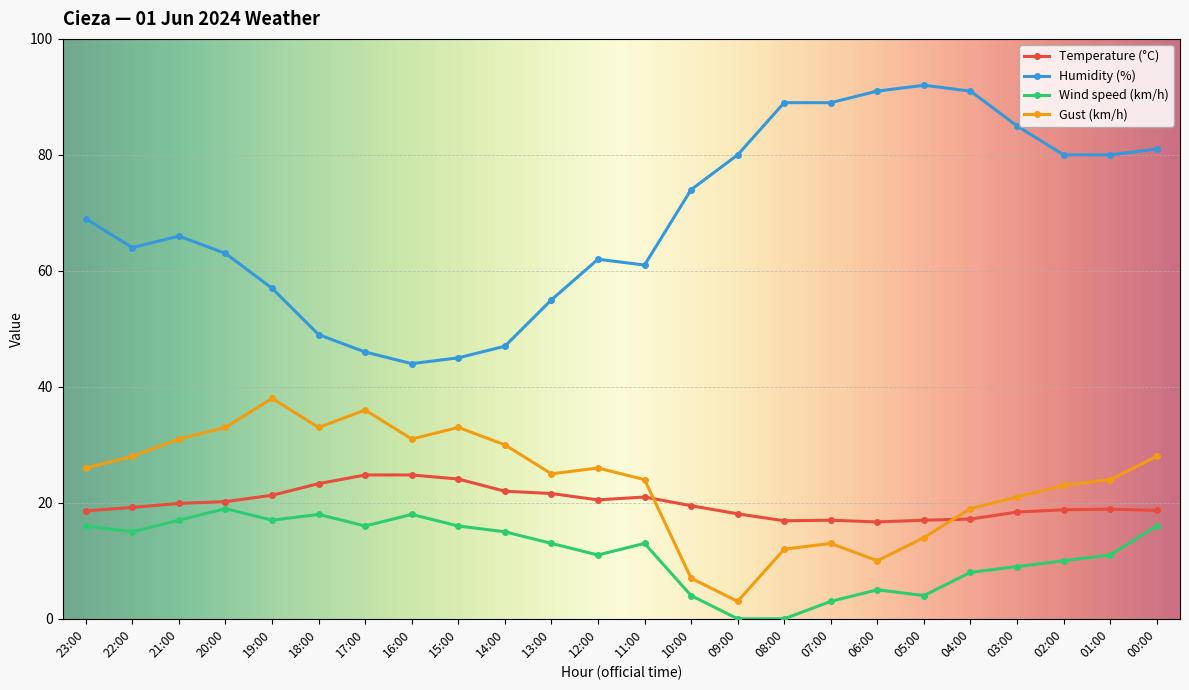

What is the value of the Wind speed (km/h) point at the 11th from the left?

13.0